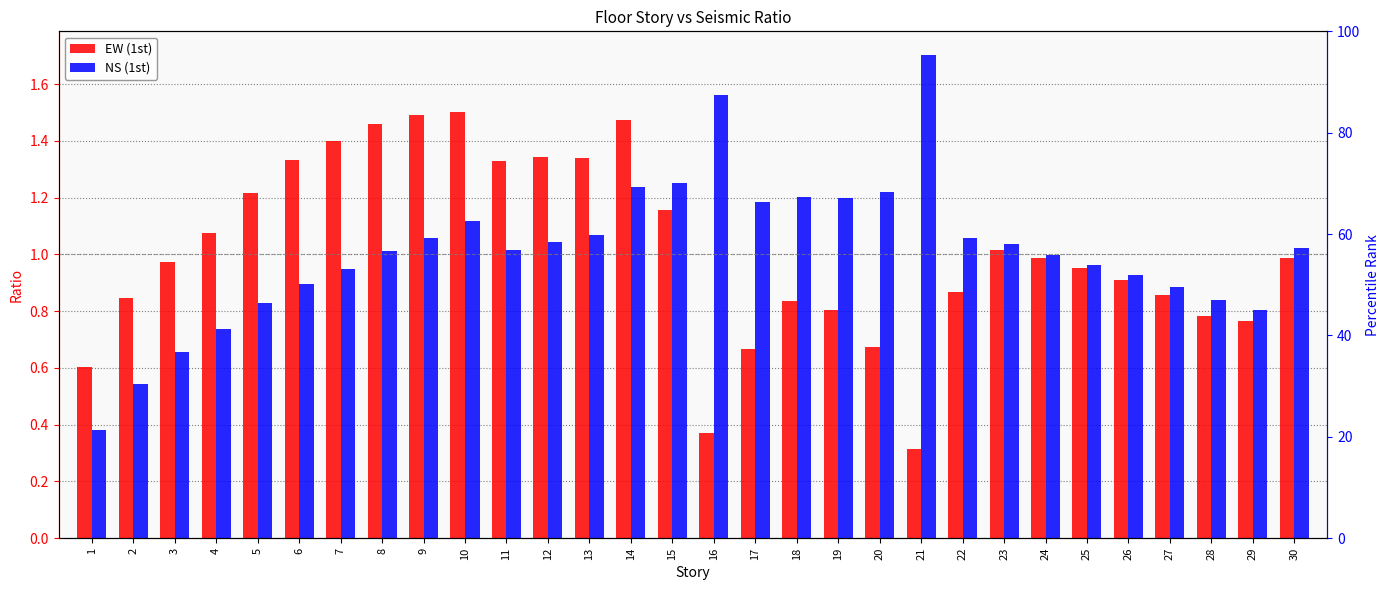

How many bars are there in total?

60